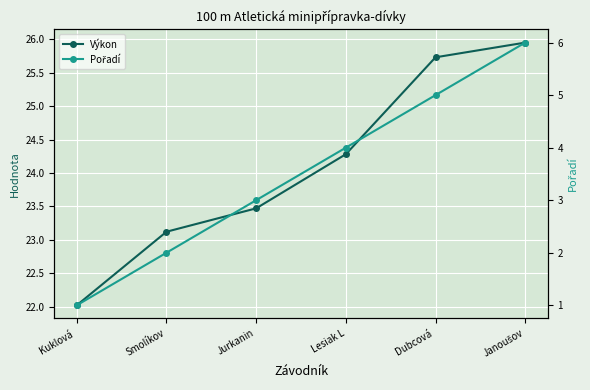

Rank the series by their average value, from lowest to highest.

Pořadí, Výkon